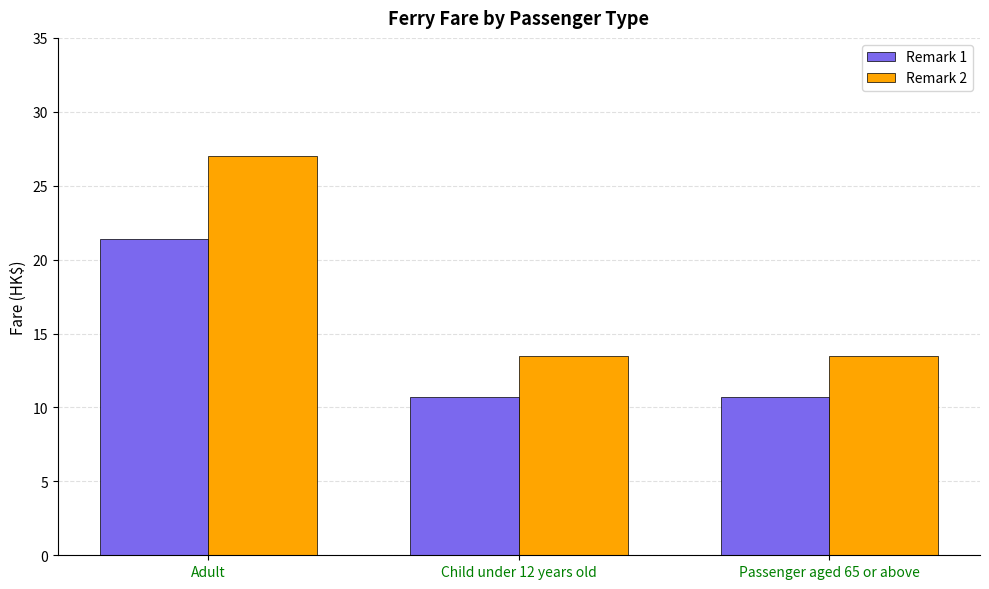

What is the highest value of the Remark 2 series?

27.0